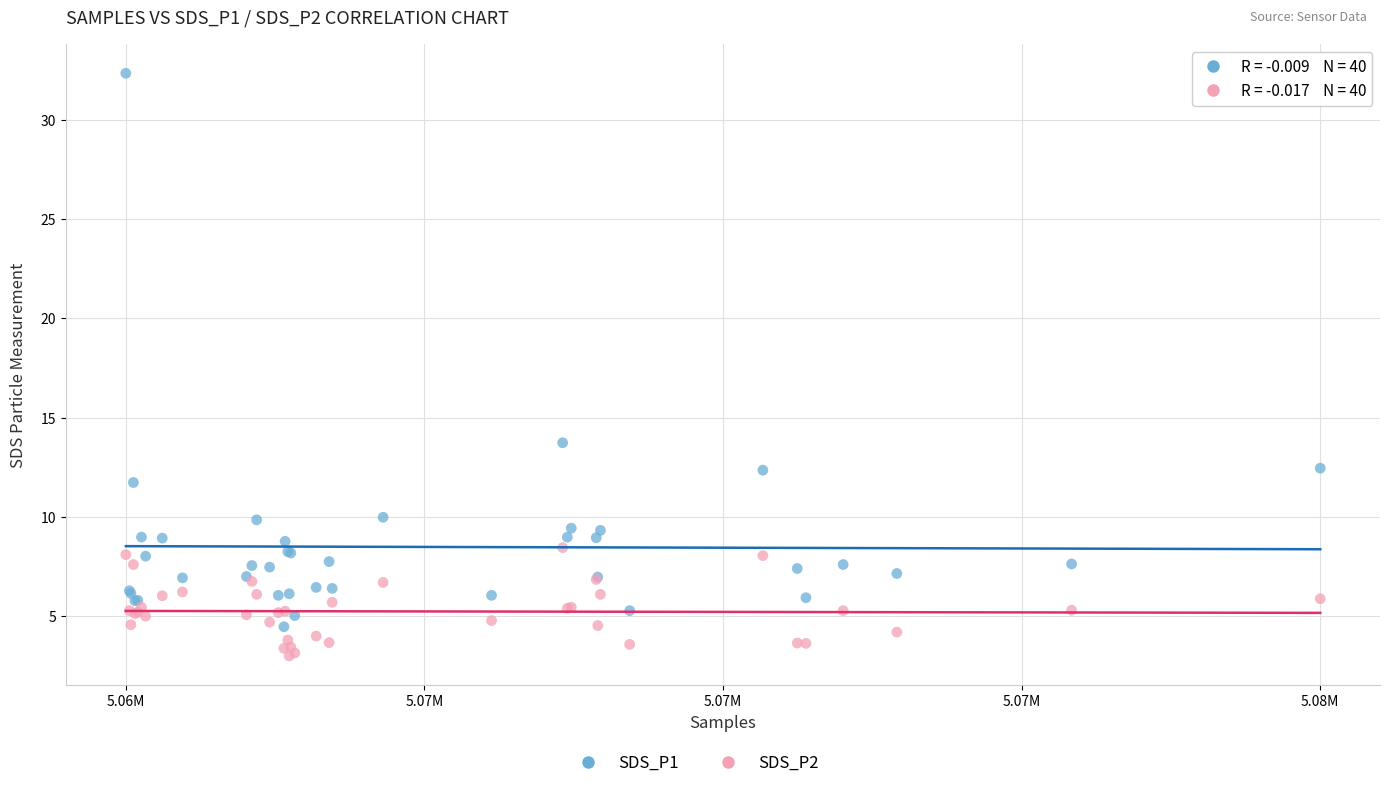

Which series reaches the minimum Y coordinate?

SDS_P2